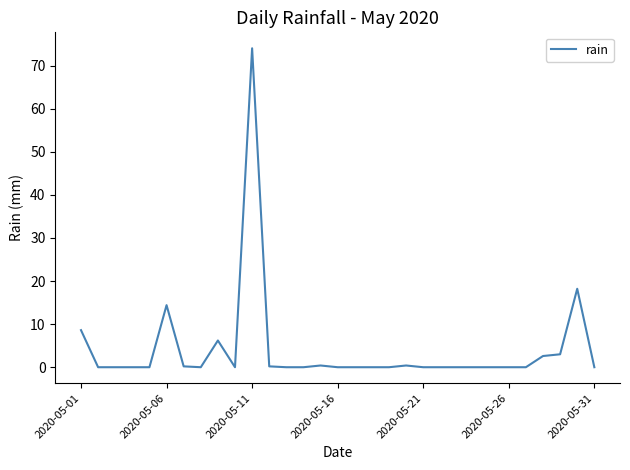

What is the difference between the maximum and minimum values?

74.0